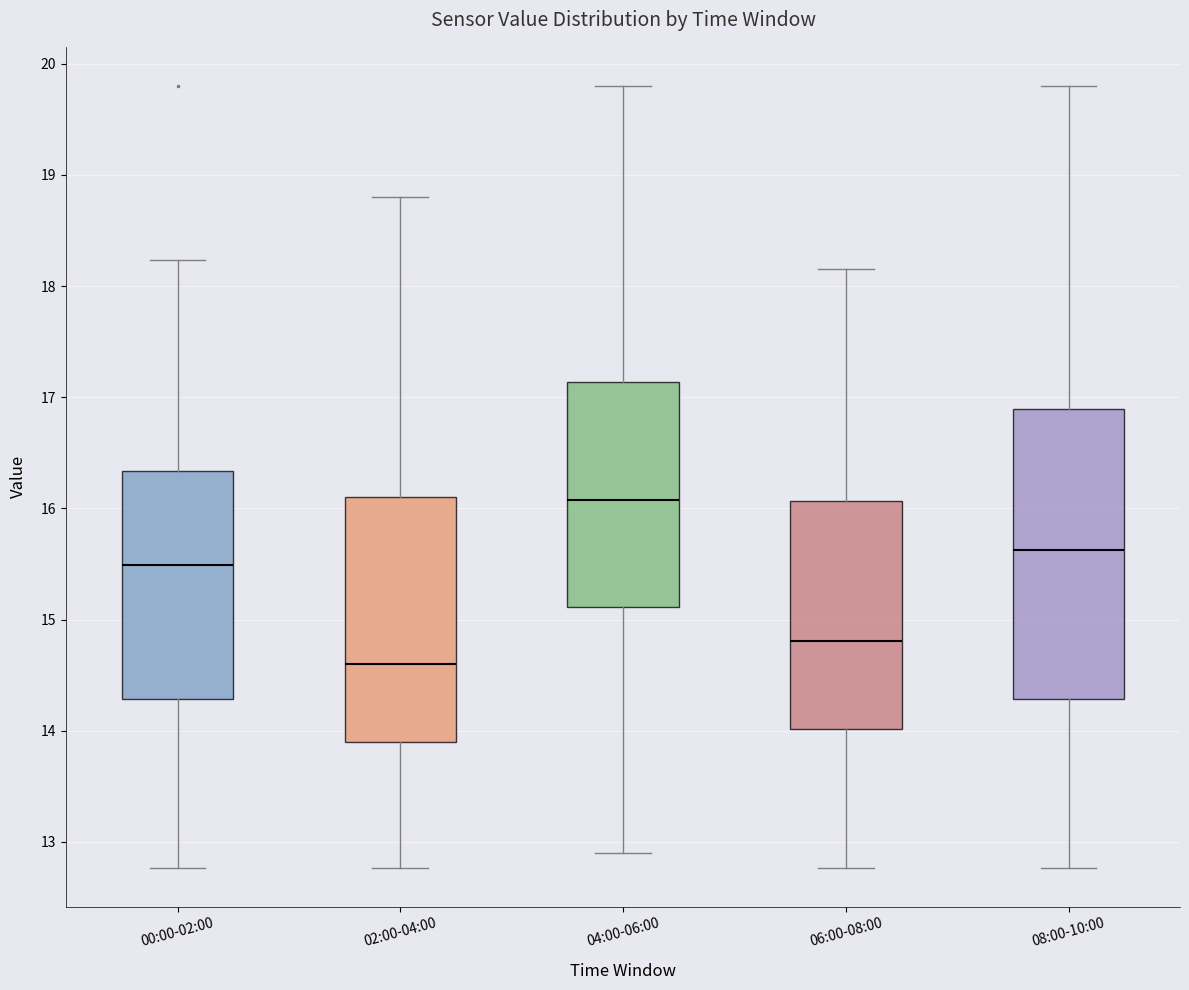

Which box has the highest median line?

04:00-06:00